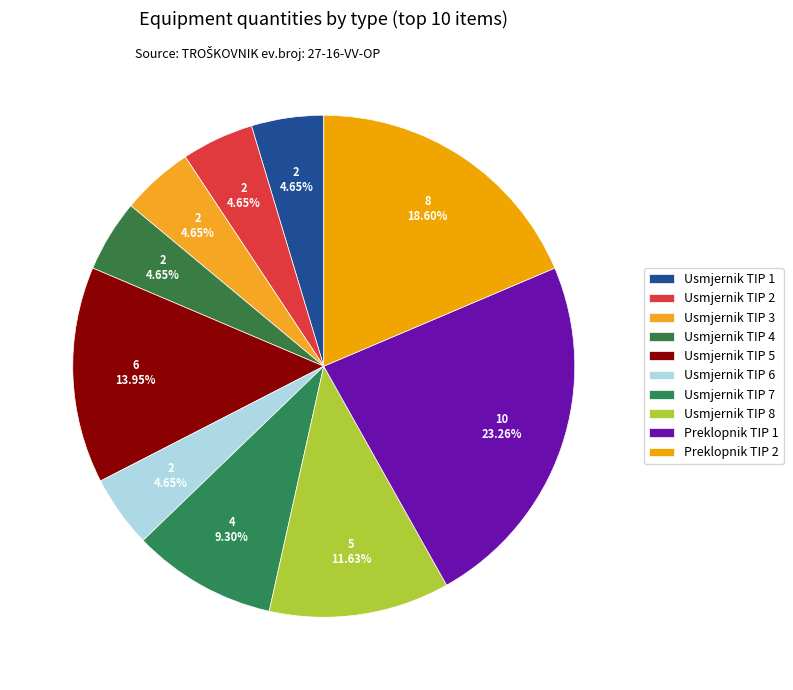

Does any single category account for the majority?

No